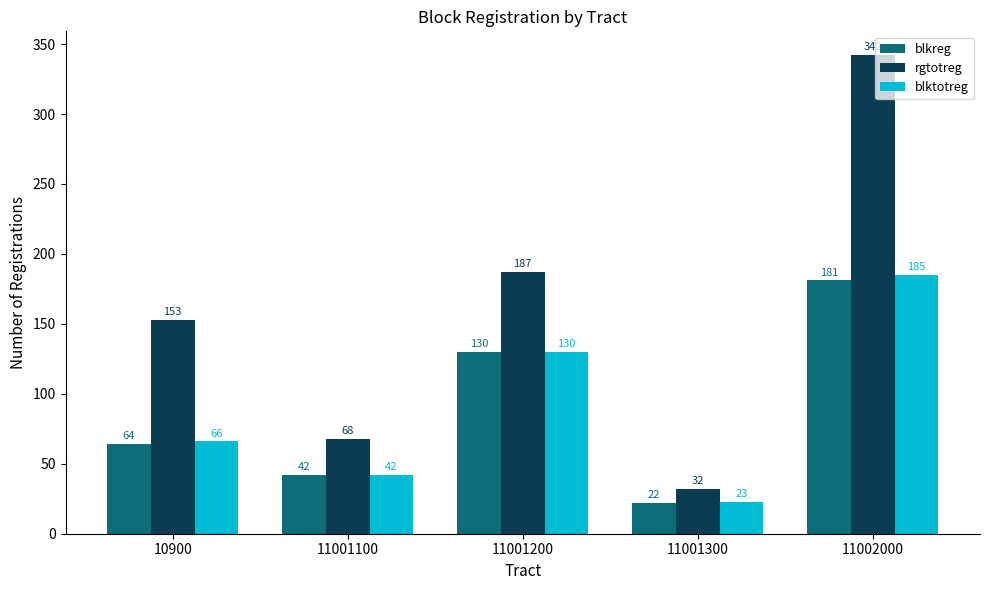

The value of blktotreg at 11001200 is 173. True or false?

False